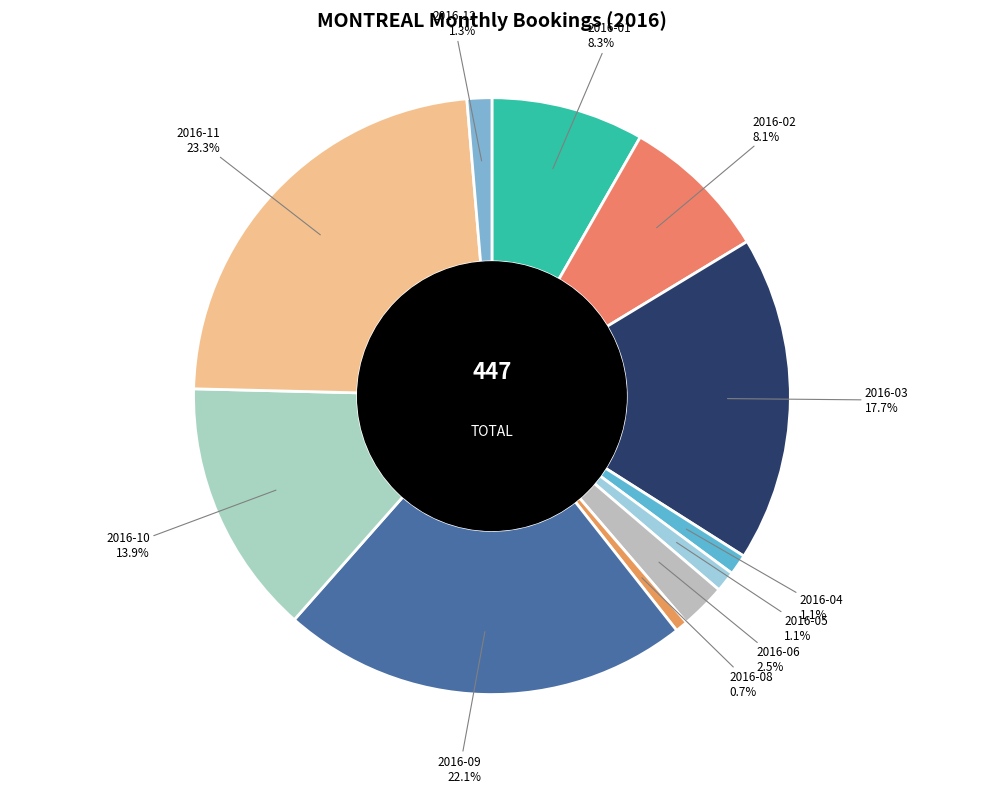

How many segments does this pie chart have?

11